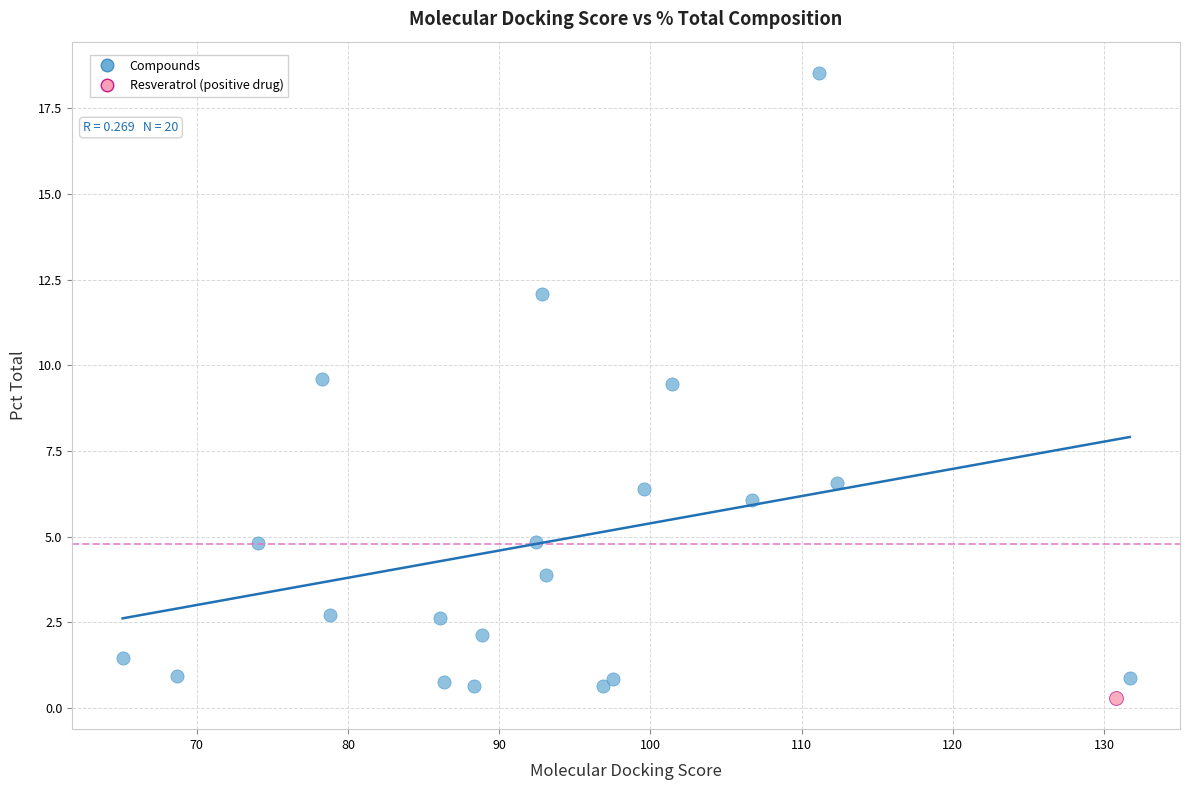

What are all the series names shown in the legend?

Compounds, Resveratrol (positive drug)